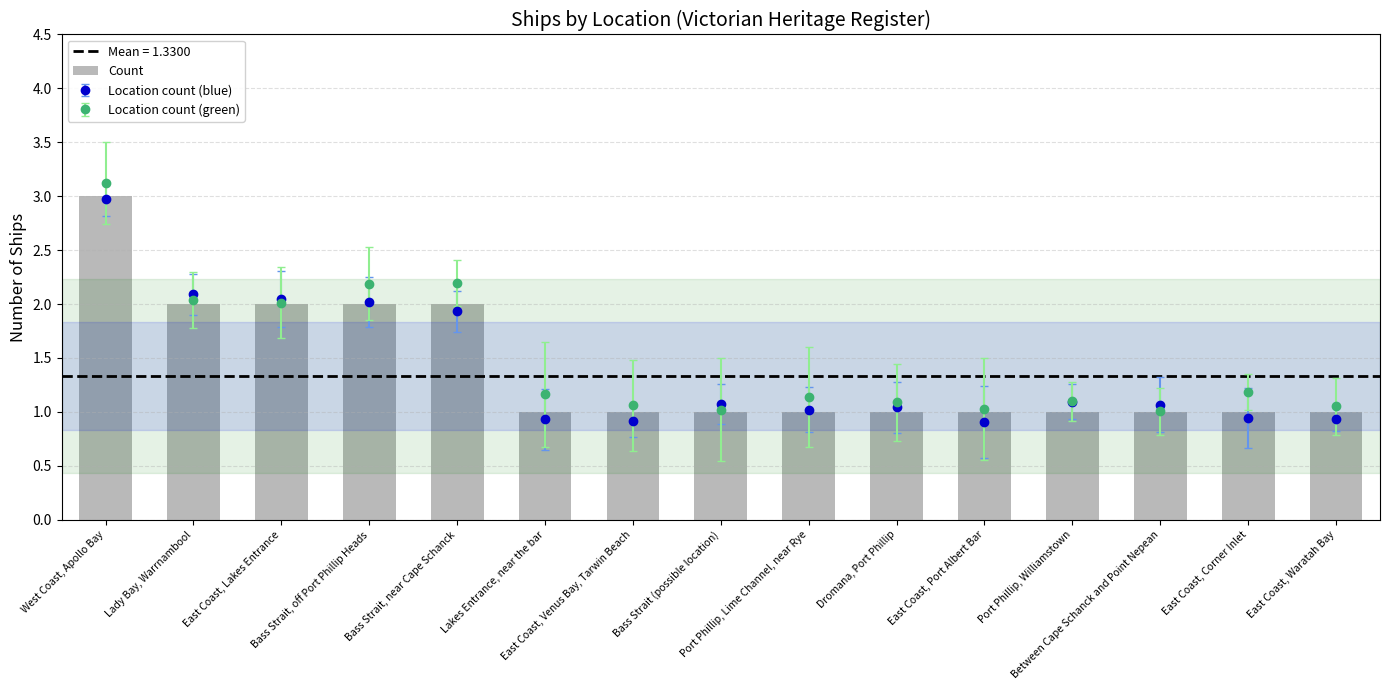

Reading left to right, extract all data points from this chart.

West Coast, Apollo Bay=3	Lady Bay, Warrnambool=2	East Coast, Lakes Entrance=2	Bass Strait, off Port Phillip Heads=2	Bass Strait, near Cape Schanck=2	Lakes Entrance, near the bar=1	East Coast, Venus Bay, Tarwin Beach=1	Bass Strait (possible location)=1	Port Phillip, Lime Channel, near Rye=1	Dromana, Port Phillip=1	East Coast, Port Albert Bar=1	Port Phillip, Williamstown=1	Between Cape Schanck and Point Nepean=1	East Coast, Corner Inlet=1	East Coast, Waratah Bay=1